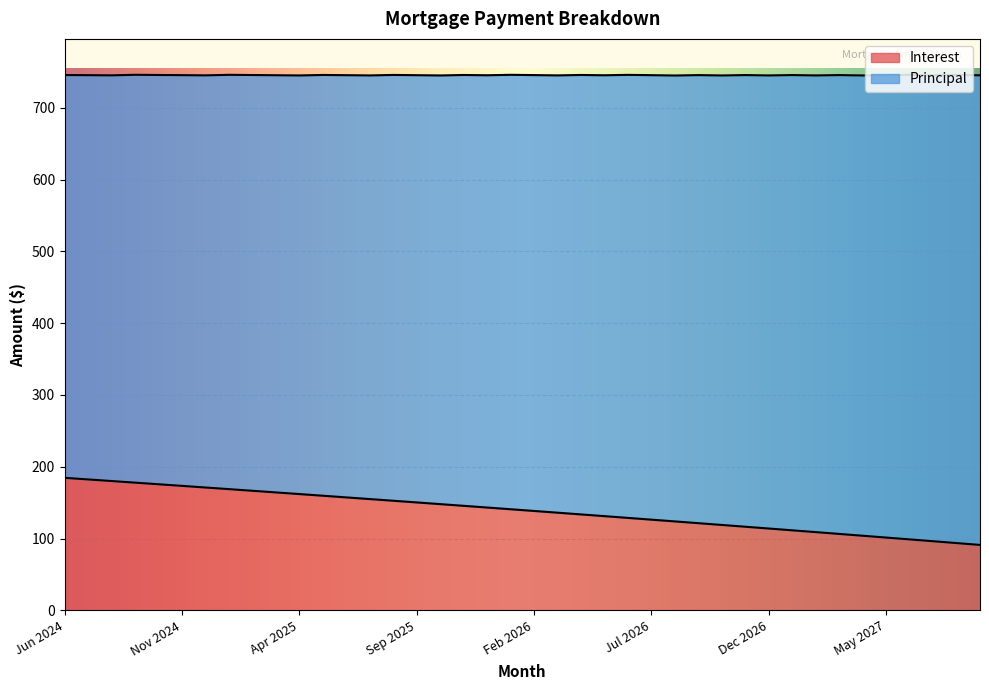

Where does the data first go above 140?

Jun 2024